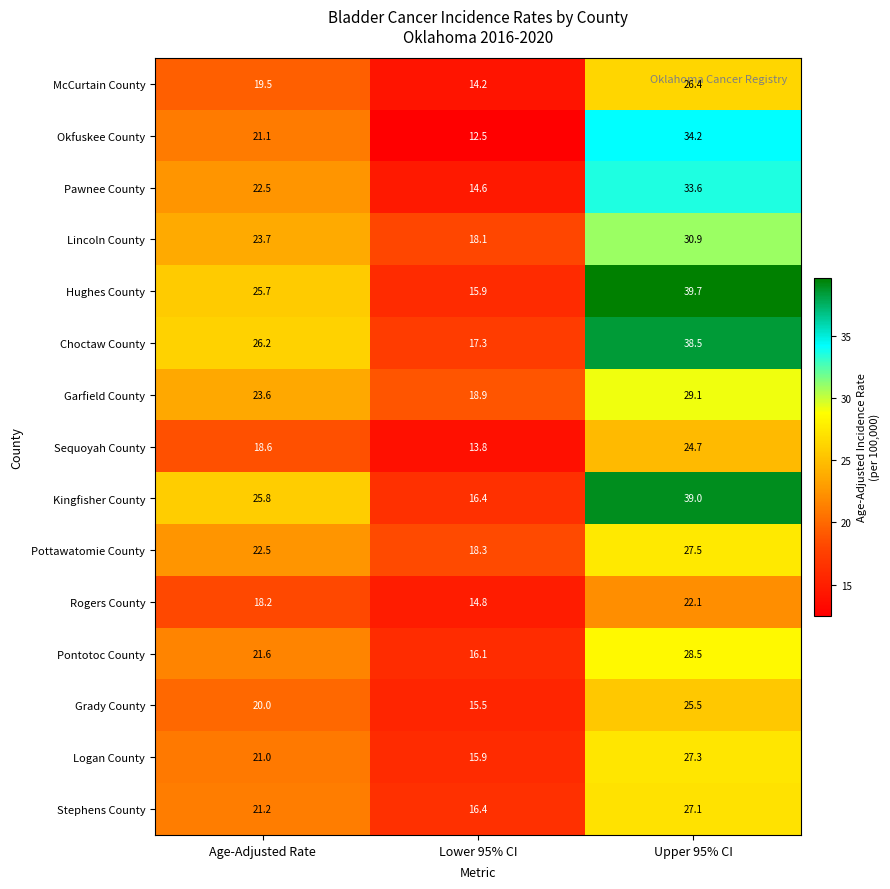

At which label does Rogers County first exceed 18?

Age-Adjusted Rate